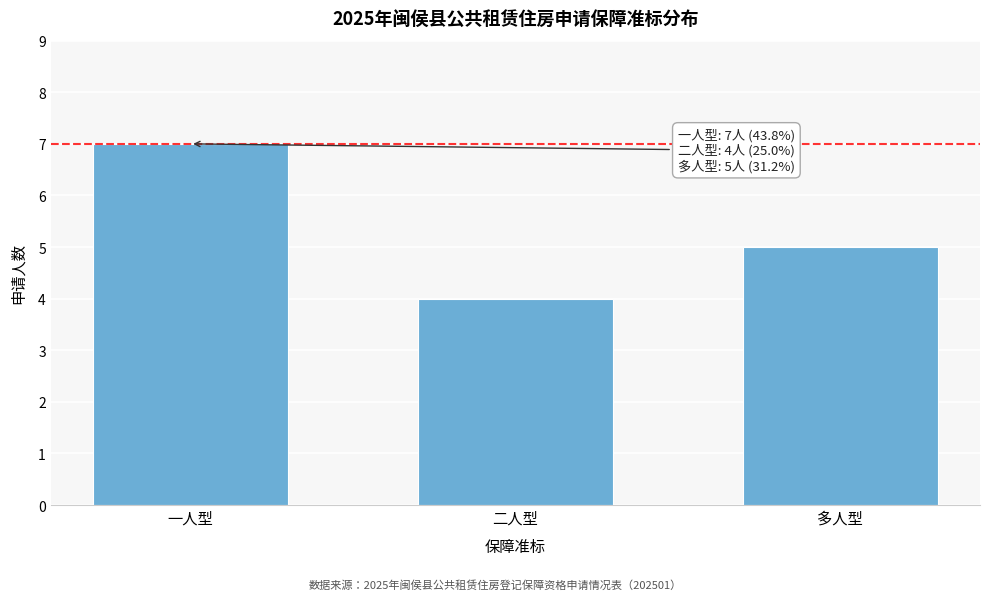

Reading right to left, transcribe all the data shown in this chart.

多人型=5	二人型=4	一人型=7